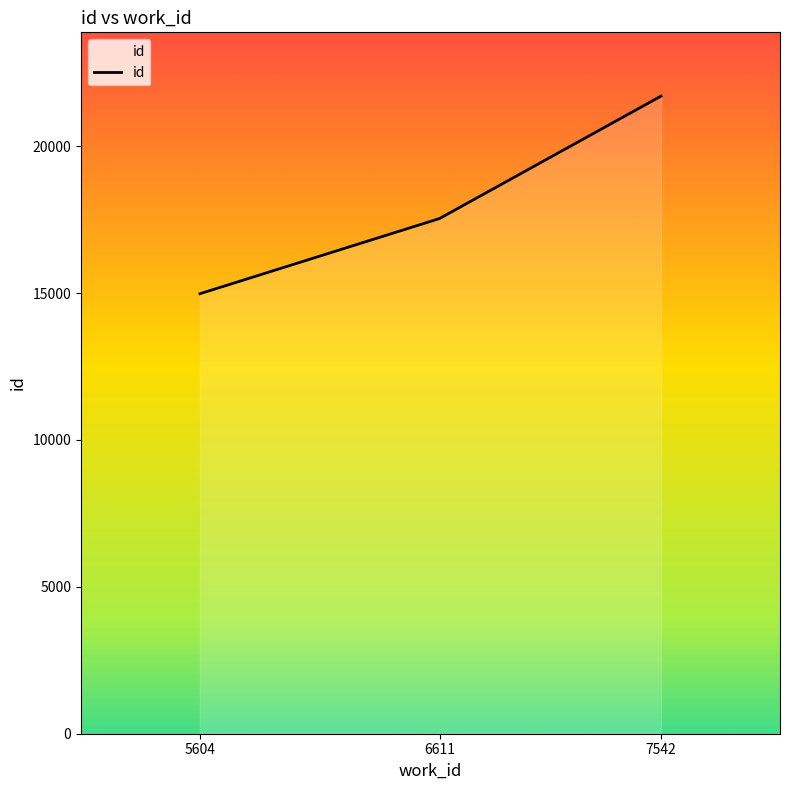

Rank the categories by value from lowest to highest.

5604, 6611, 7542